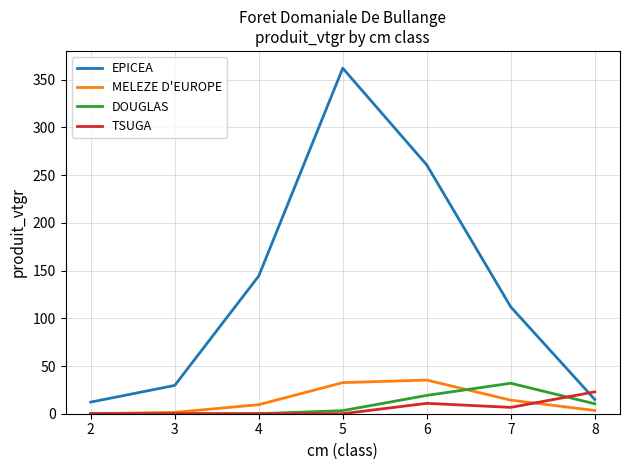

True or false: EPICEA and TSUGA cross at least once.

True